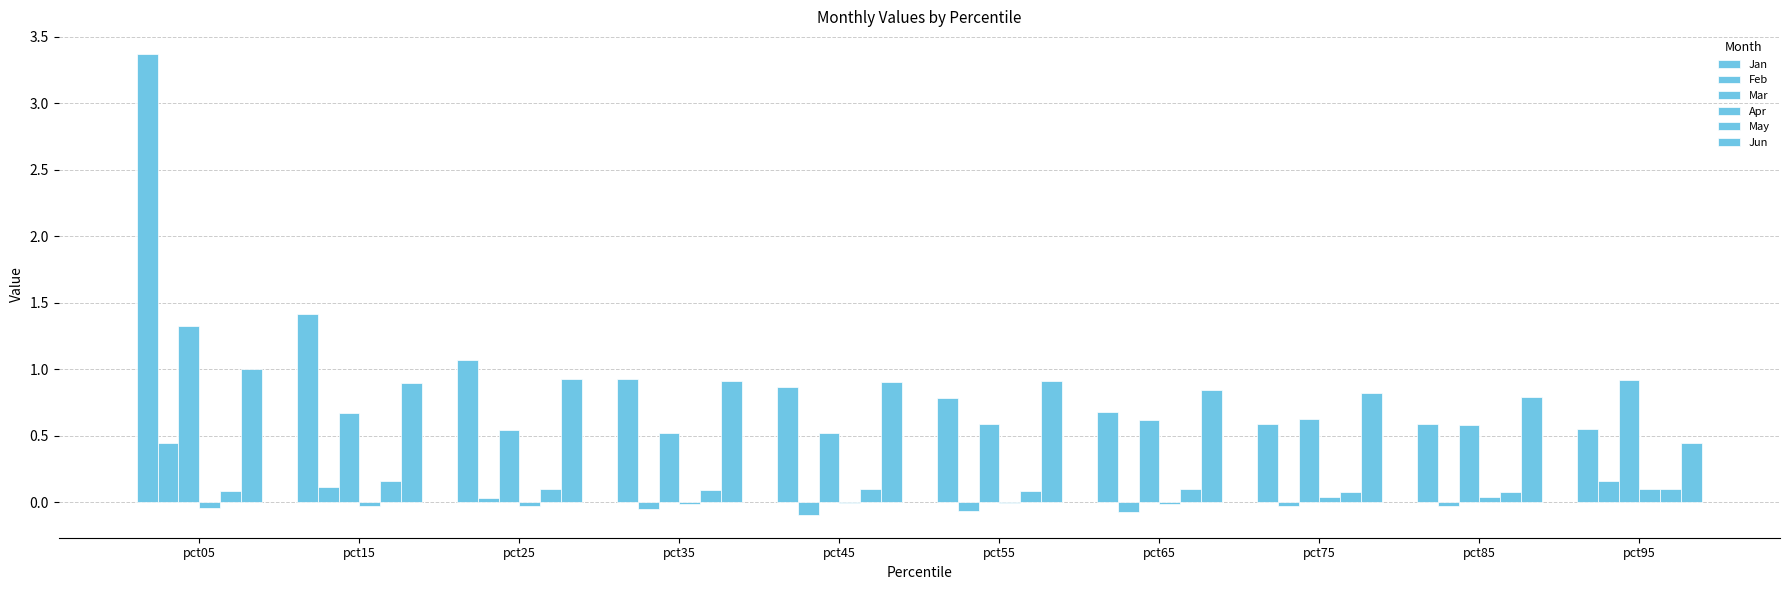

List the labels in order of Feb value, smallest first.

pct45, pct65, pct55, pct35, pct85, pct75, pct25, pct15, pct95, pct05